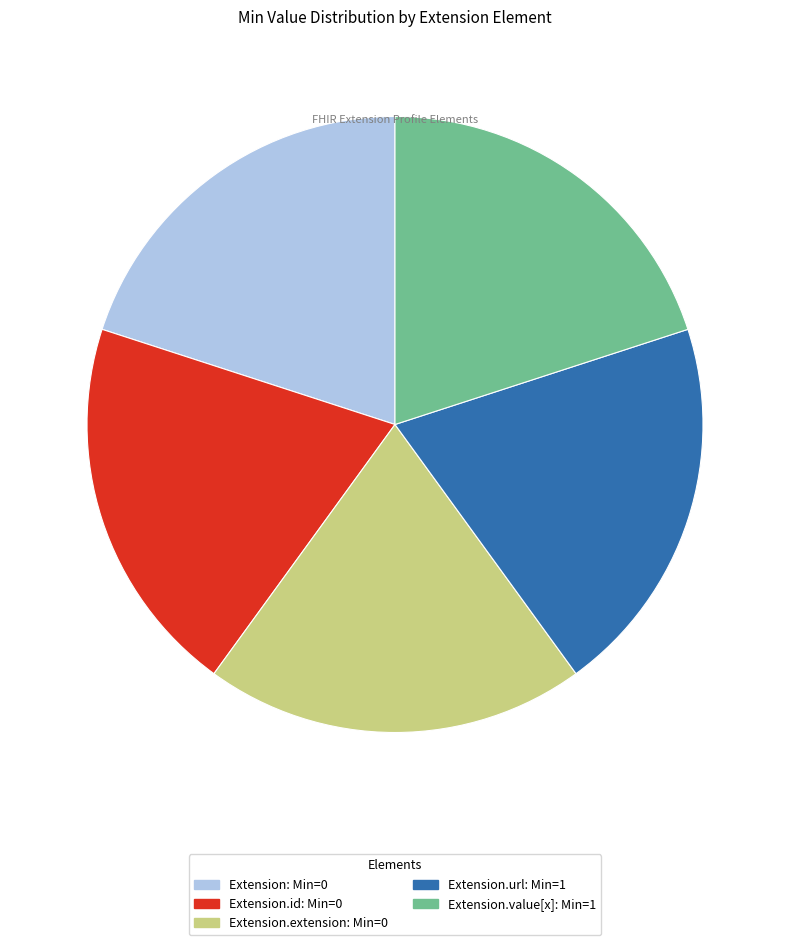

Is there any slice that represents more than half of the pie?

No